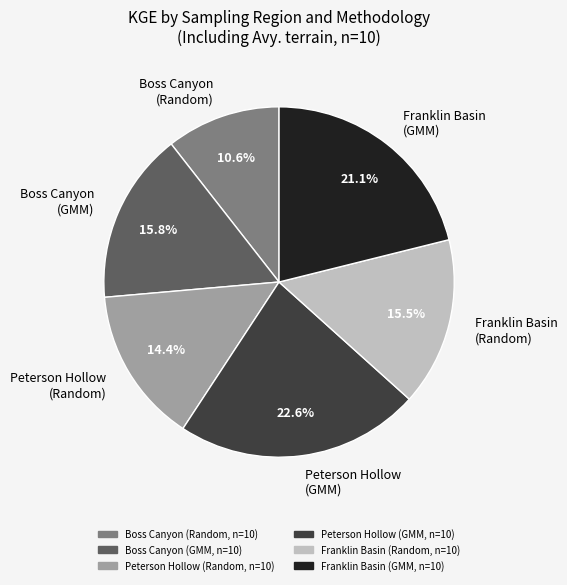

How many segments does this pie chart have?

6